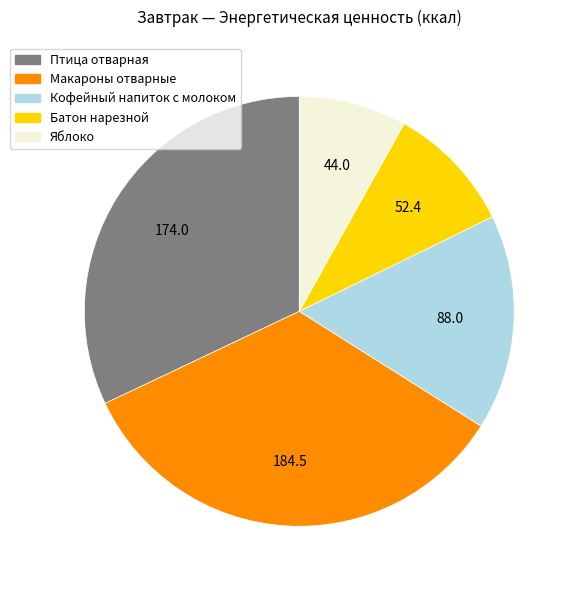

True or false: Макароны отварные accounts for 34% of the total.

True